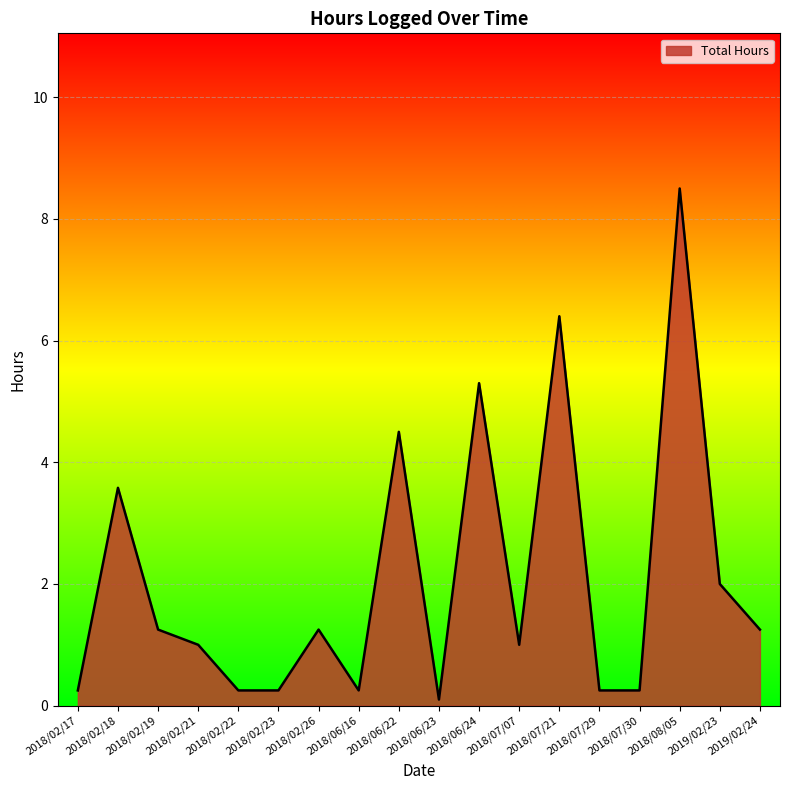

The chart shows a value of 1.0 at 2018/07/07. True or false?

True